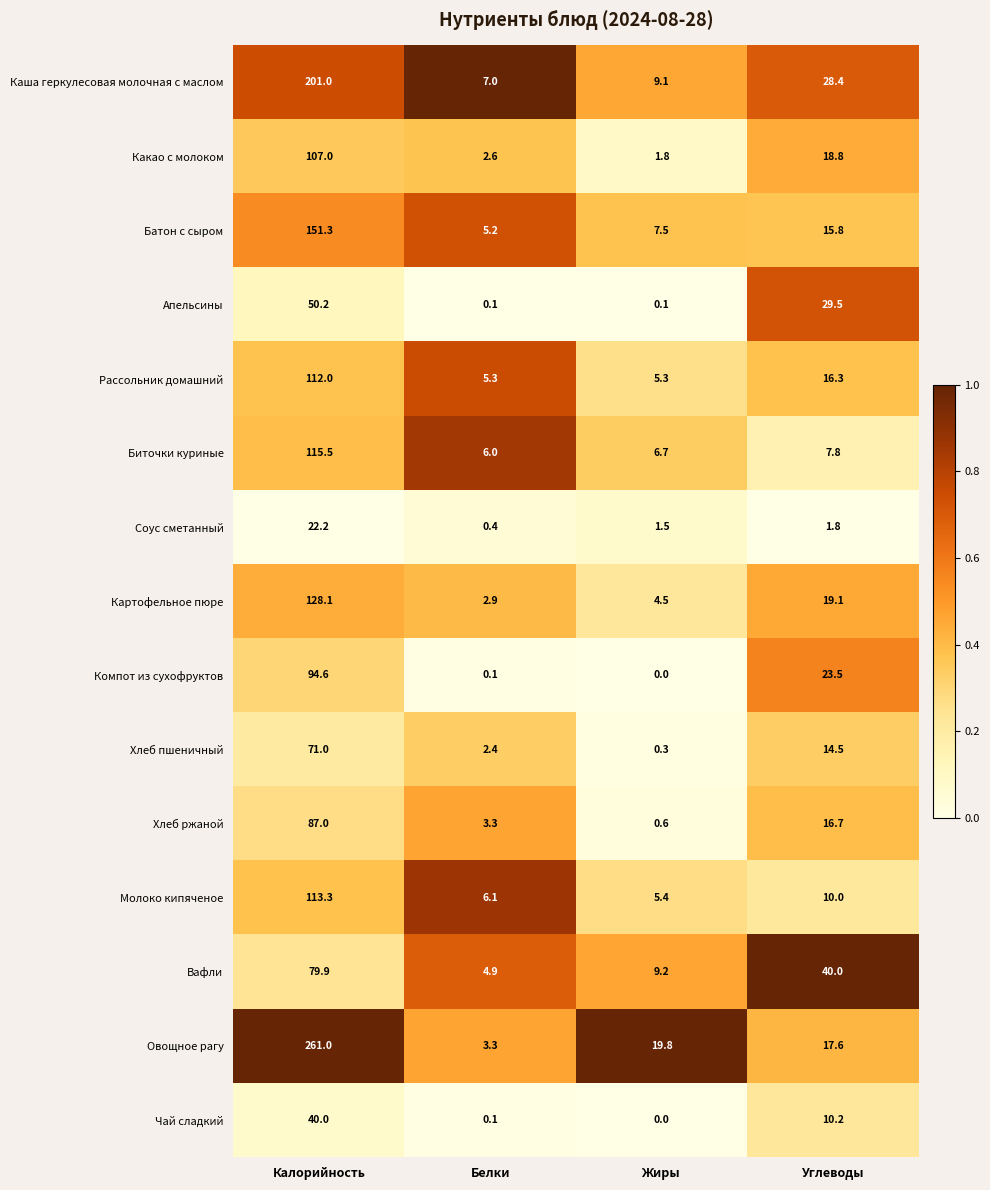

What is the sum of the Молоко кипяченое values at Белки and Углеводы?

16.1